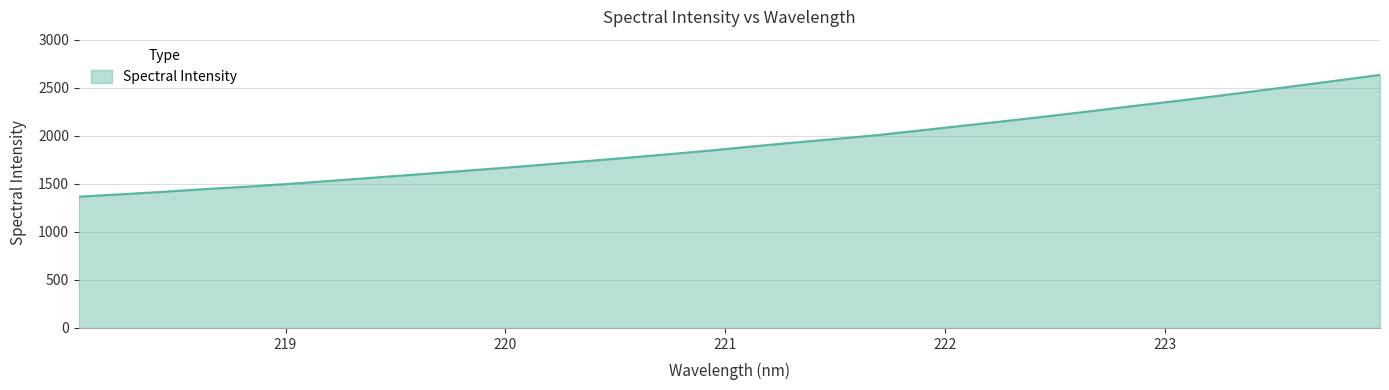

Does the chart display data point markers on the line(s)?

No